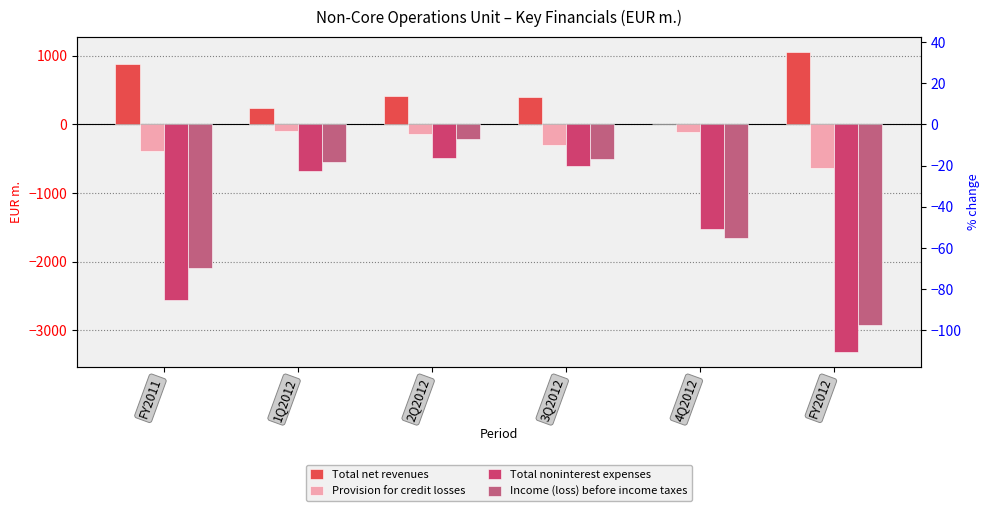

How many groups of bars are there?

6